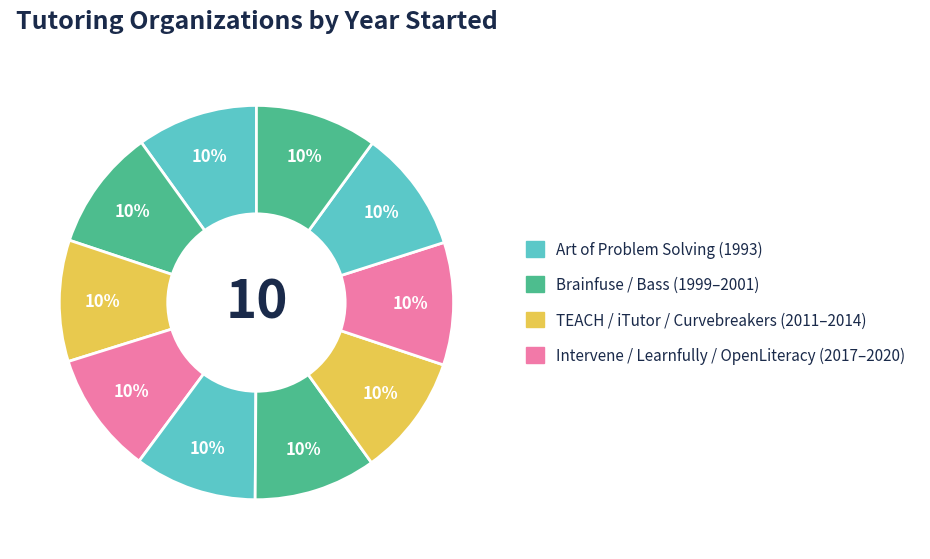

Count the number of slices in the pie.

10